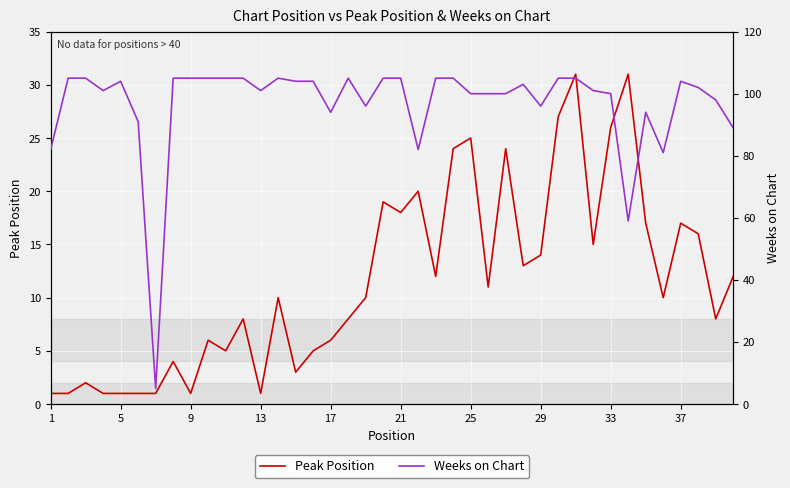

What is the difference between the second highest and second lowest values in the Peak Position series?

30